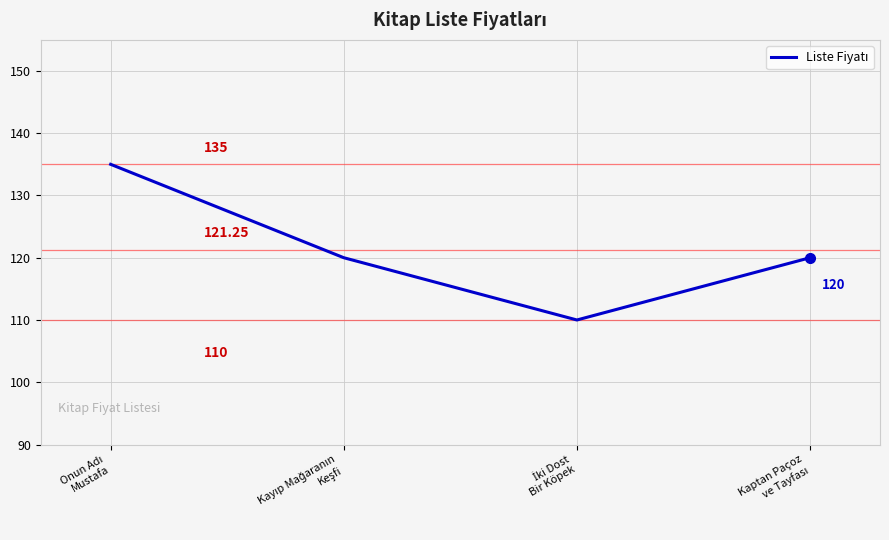

What is the sum of all values?

485